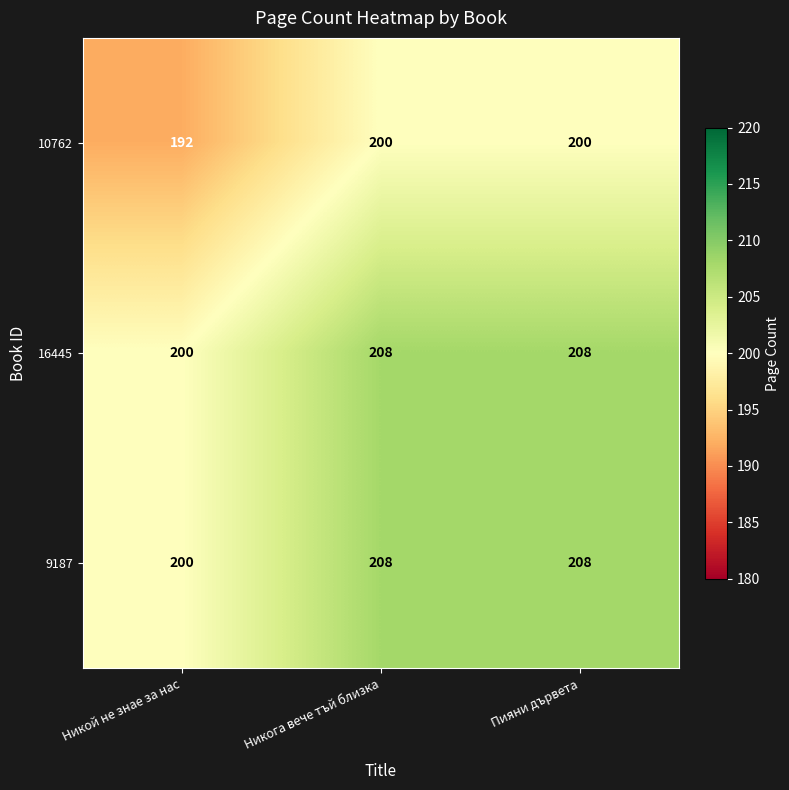

Which category has the lowest value across all series?

Никой не знае за нас